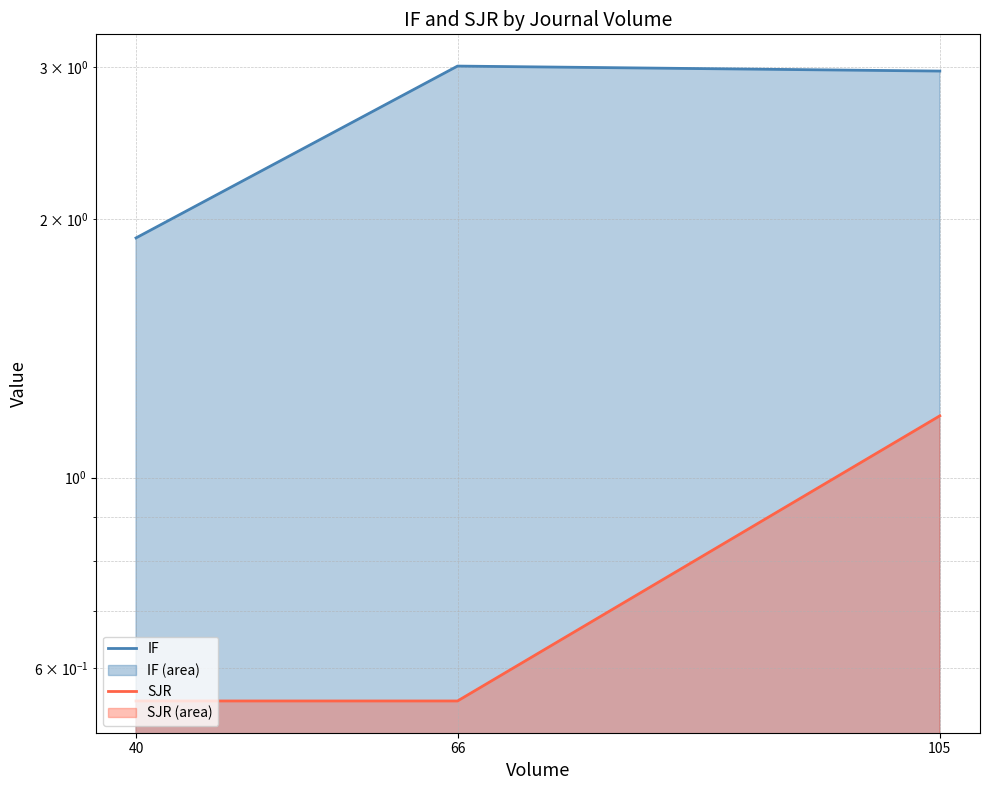

The IF series shows 3.0 at 66. True or false?

True